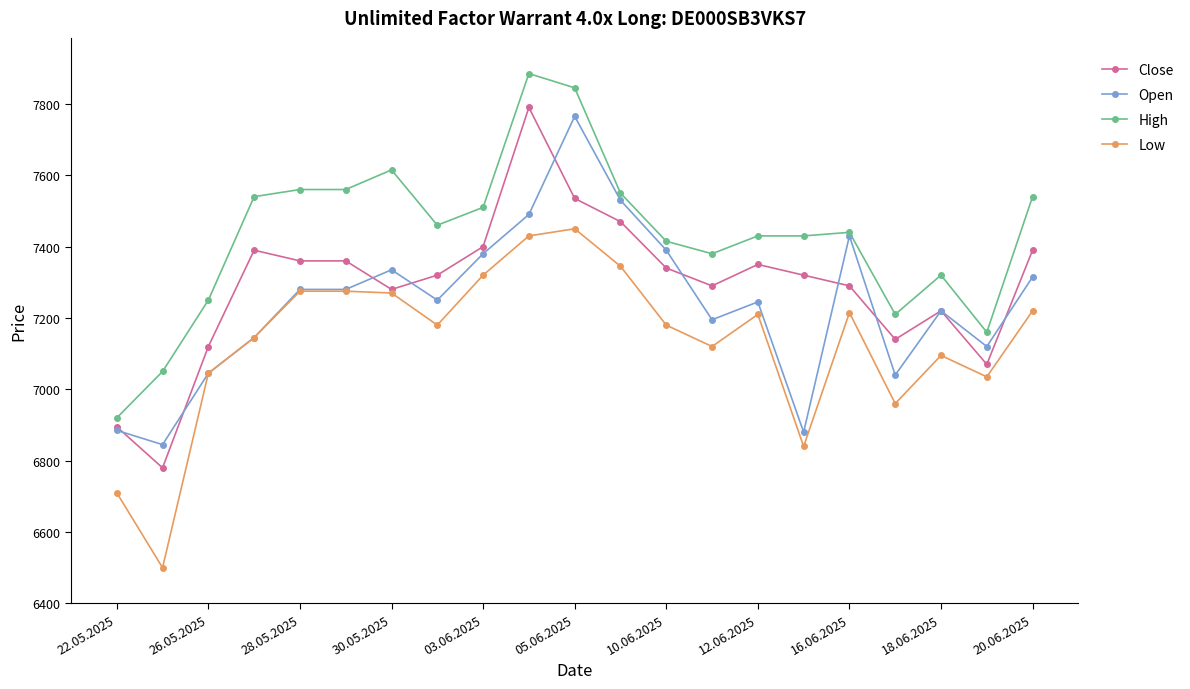

What is the lowest value of the High series?

6920